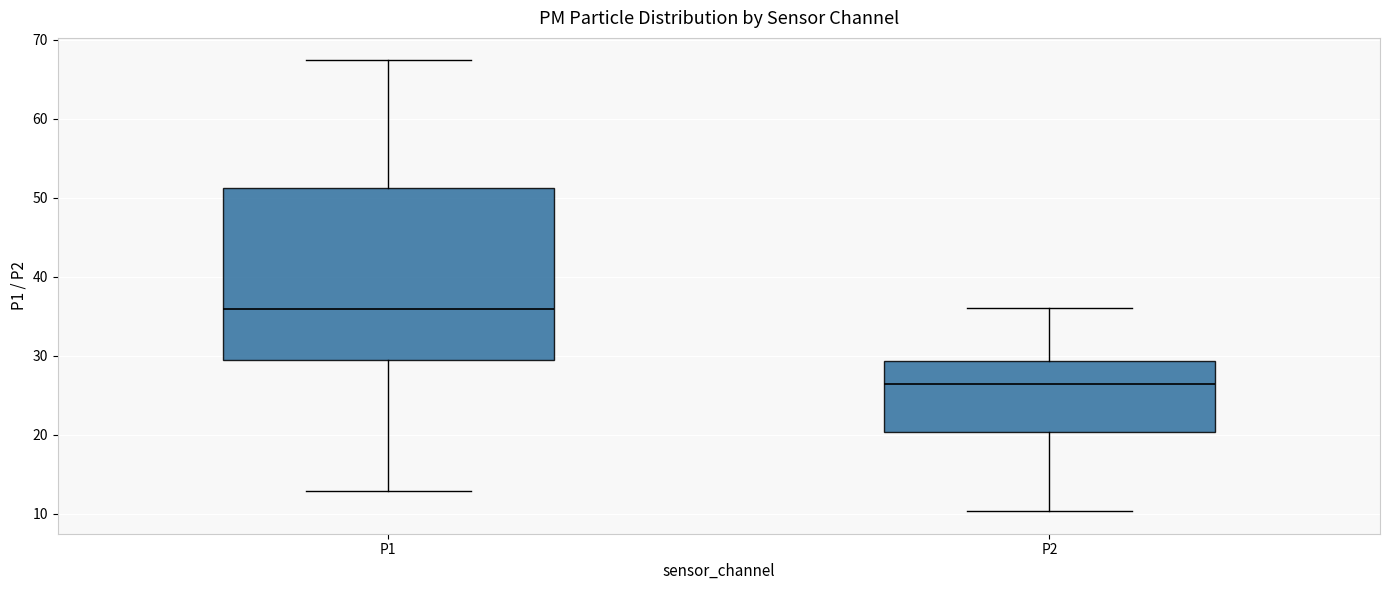

Reading left to right, read every box against the y-axis: the position of its median line, the range the box covers, and the ends of its whiskers. The values are not printed on the chart, so give them approximately, as read against the axis.

P1: median 36, box 29 to 51, whiskers 13 to 67
P2: median 26, box 20 to 29, whiskers 10 to 36